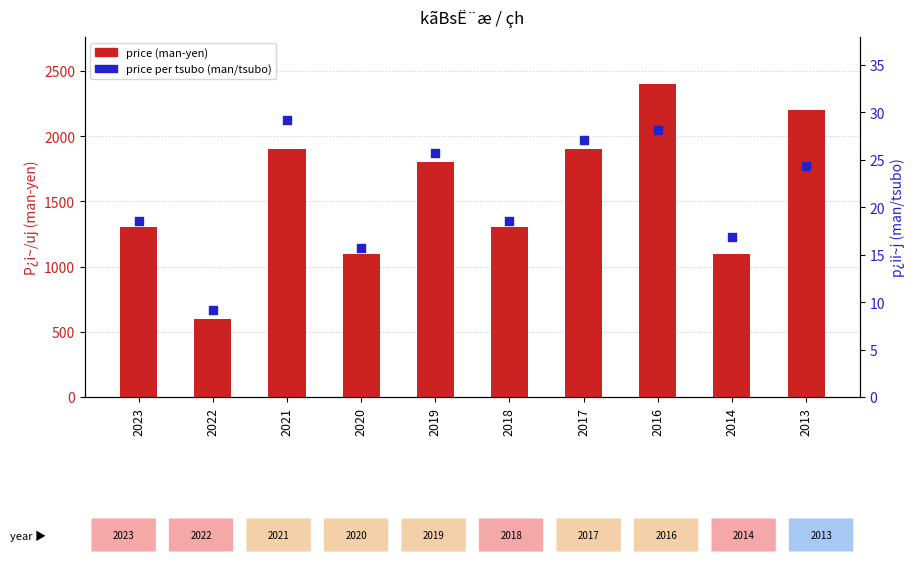

At which category is the sum across all series the highest?

2016